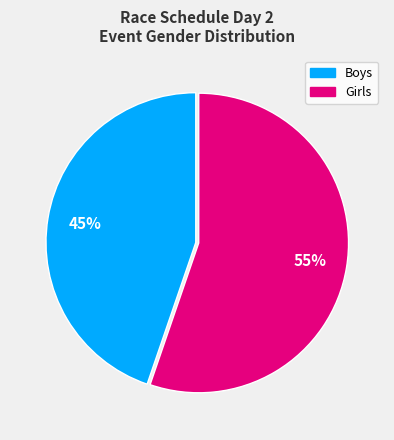

To the nearest percent, what is the average slice percentage?

50%